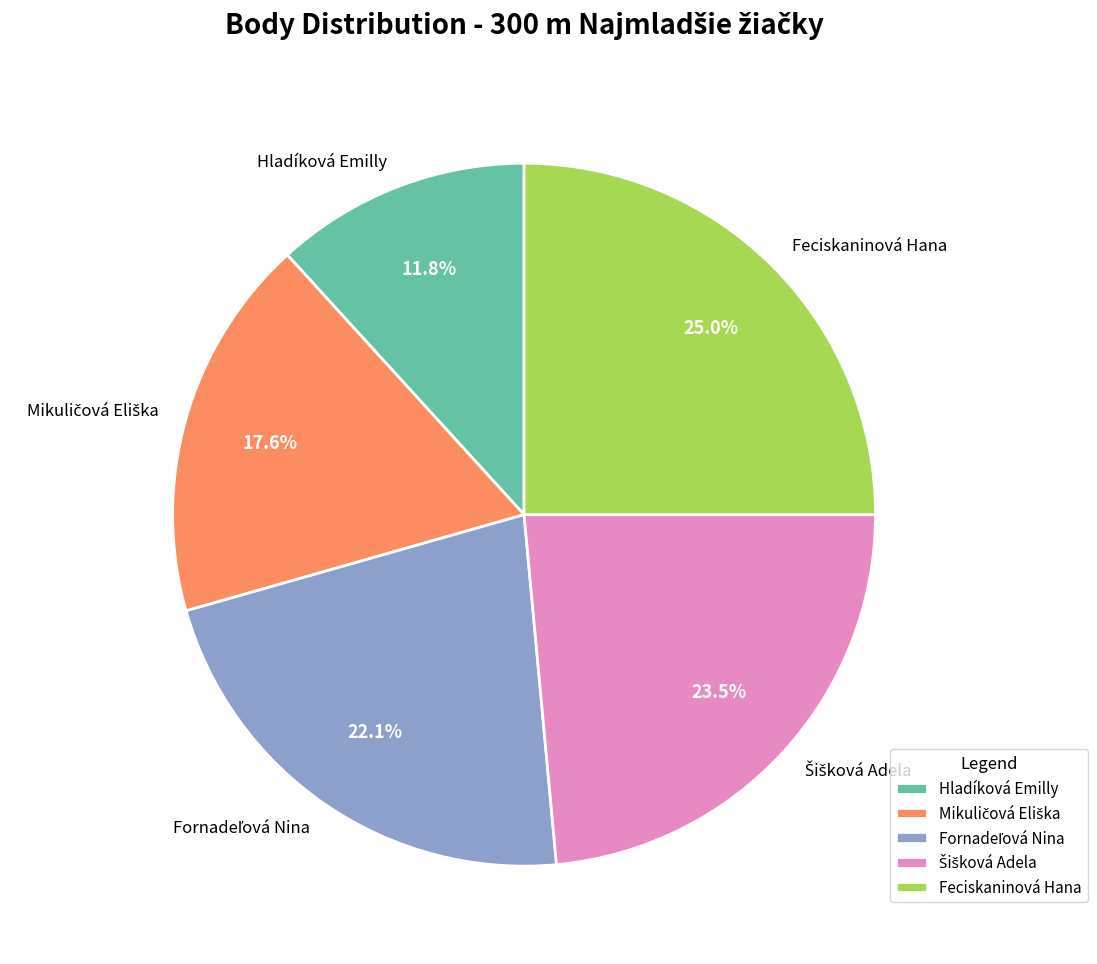

Count the number of slices in the pie.

5